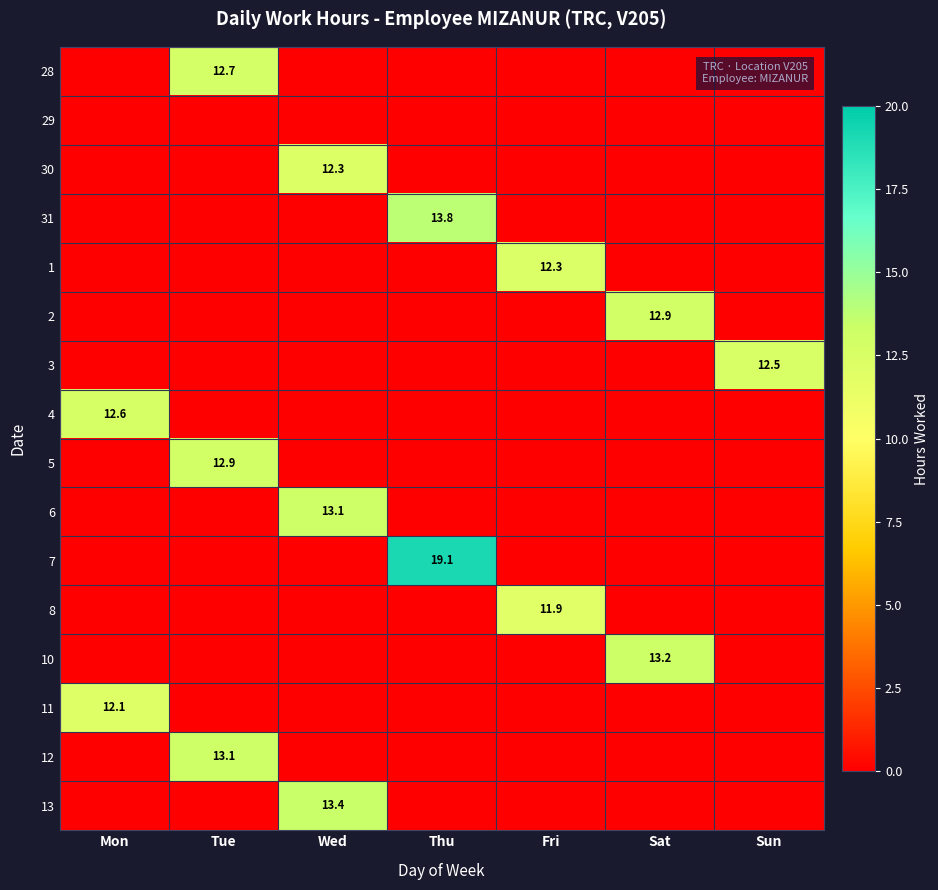

Which label corresponds to the largest value in the chart?

Thu